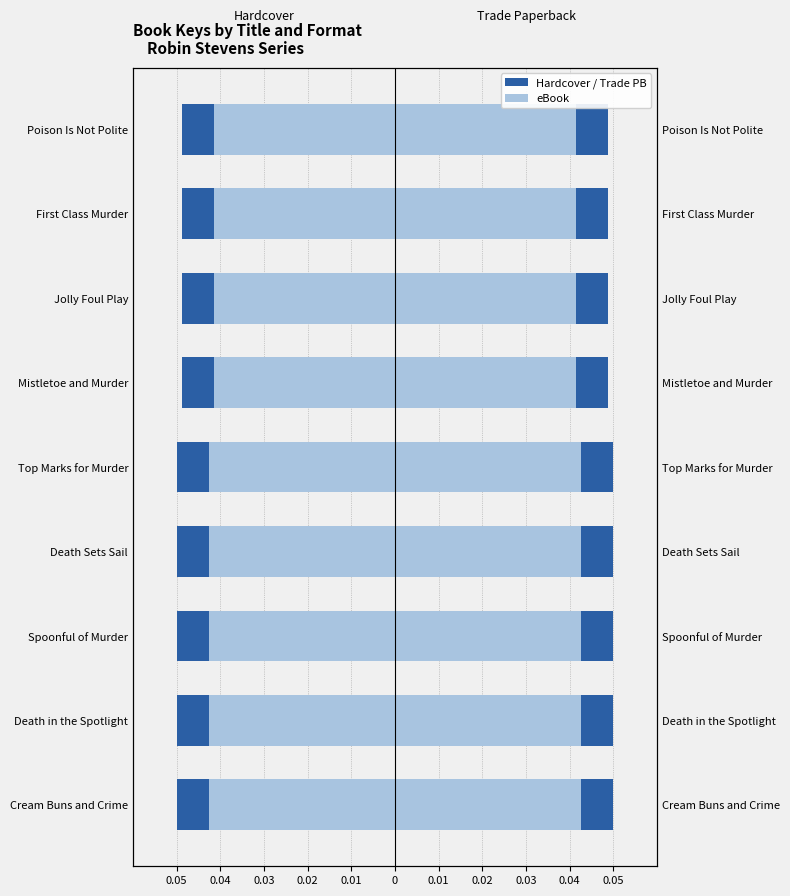

How many bars are there in each group?

4